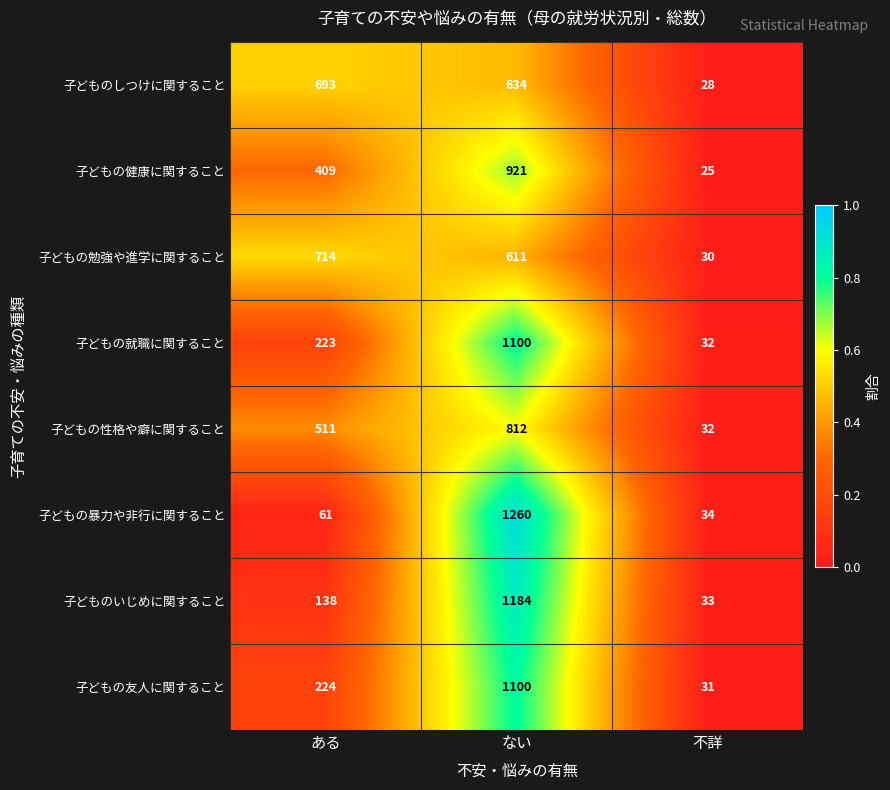

What is the difference between the second highest and minimum values in the 子どもの暴力や非行に関すること series?

27